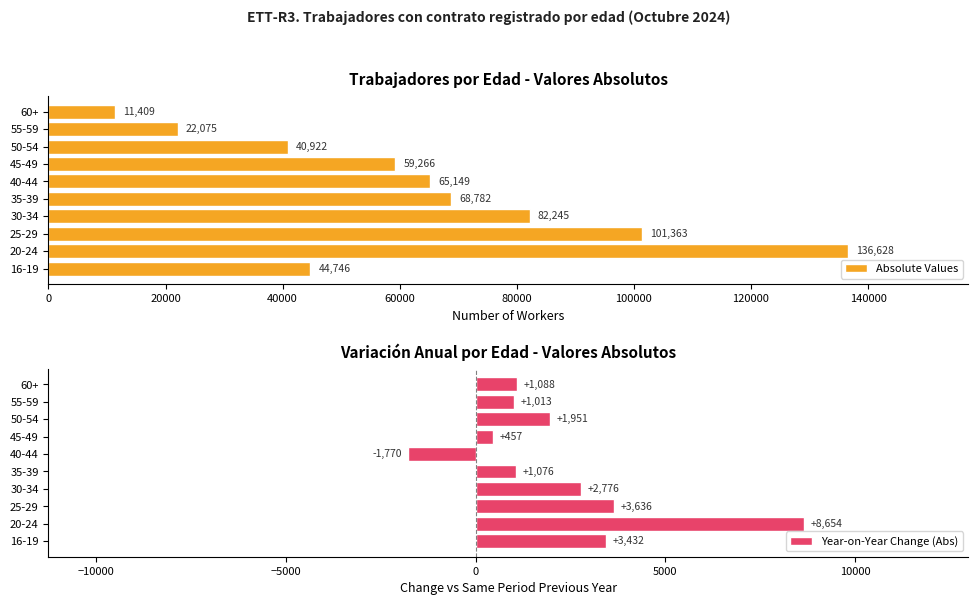

What value does the Absolute Values series have at 60+, to the nearest 10?

11410